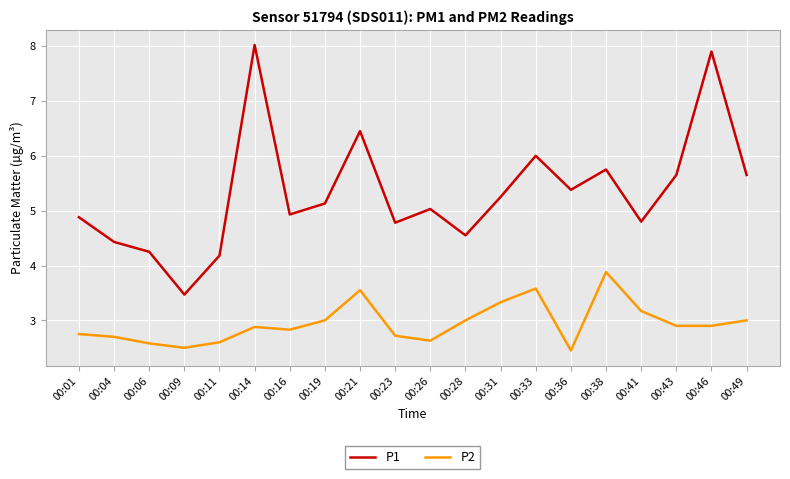

Which label corresponds to the smallest value in the chart?

00:36